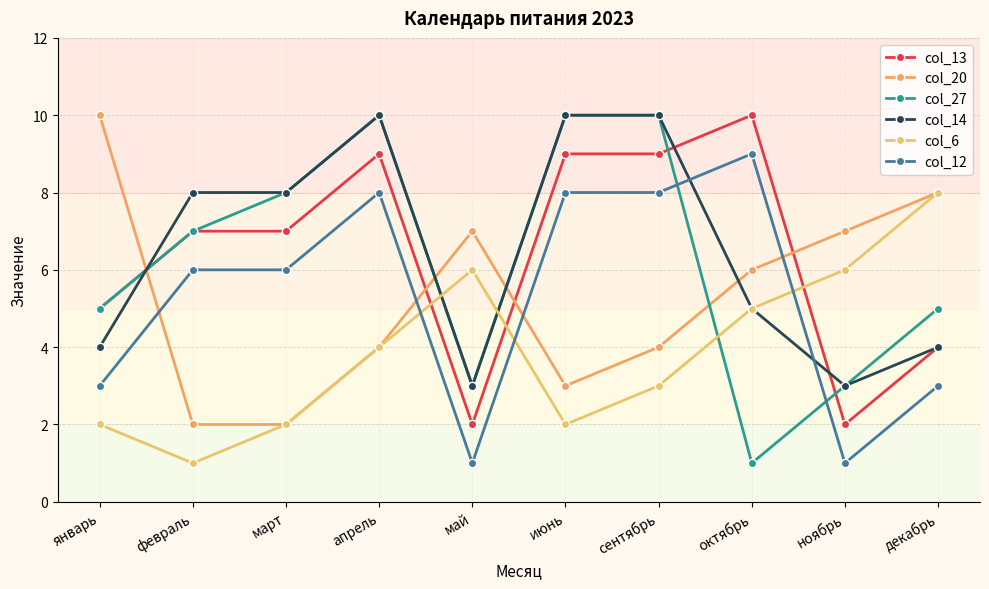

What is the greatest value displayed?

10